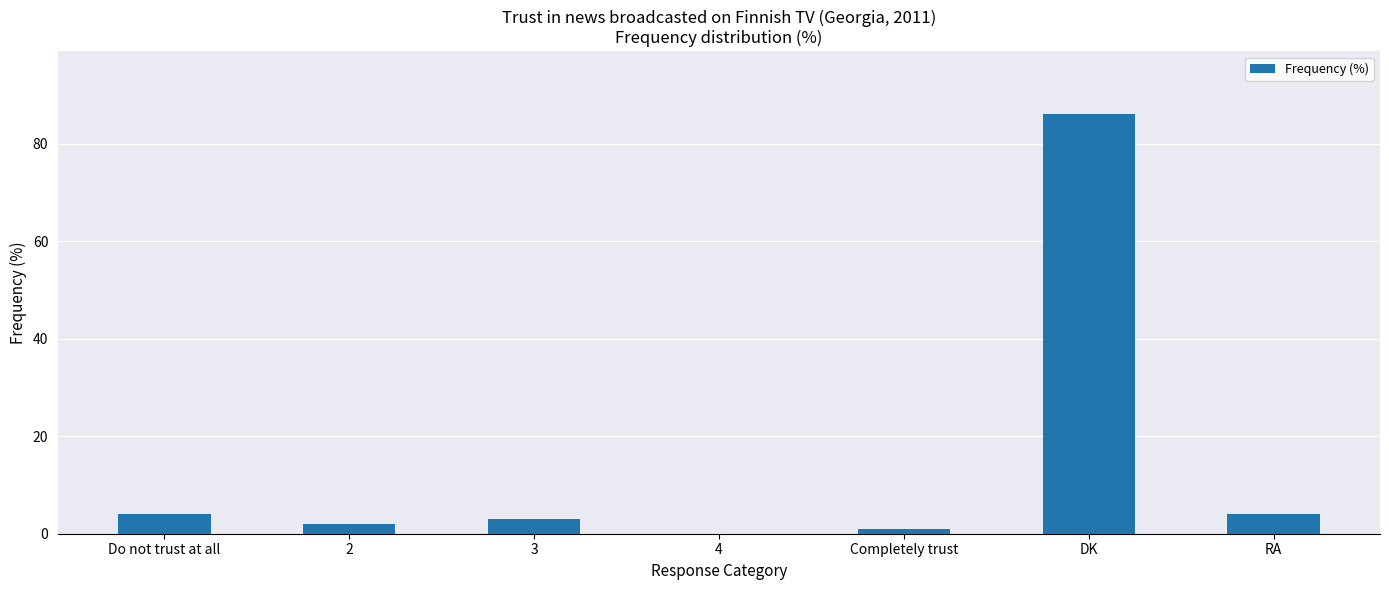

What is the maximum value shown in the chart?

86